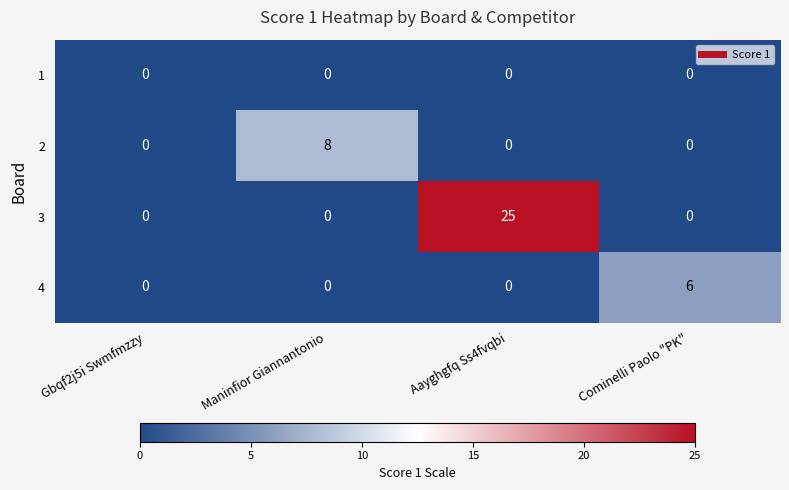

How many 3 values are between 0 and 25?

4